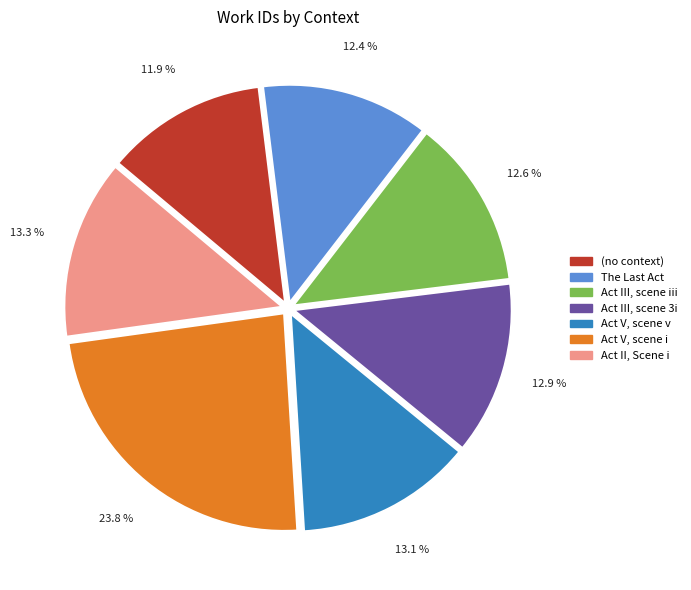

Combined, do (no context) and Act V, scene i account for over 50%?

No